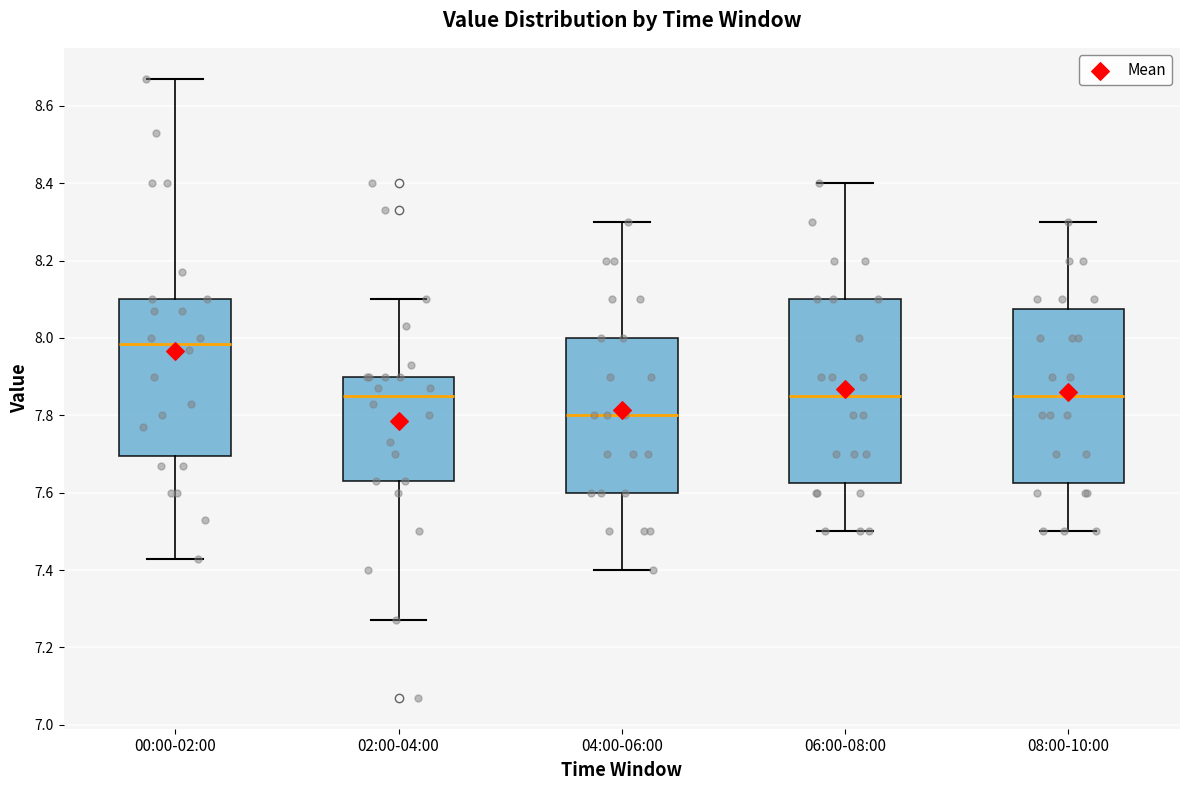

Which box's median line is the highest?

00:00-02:00